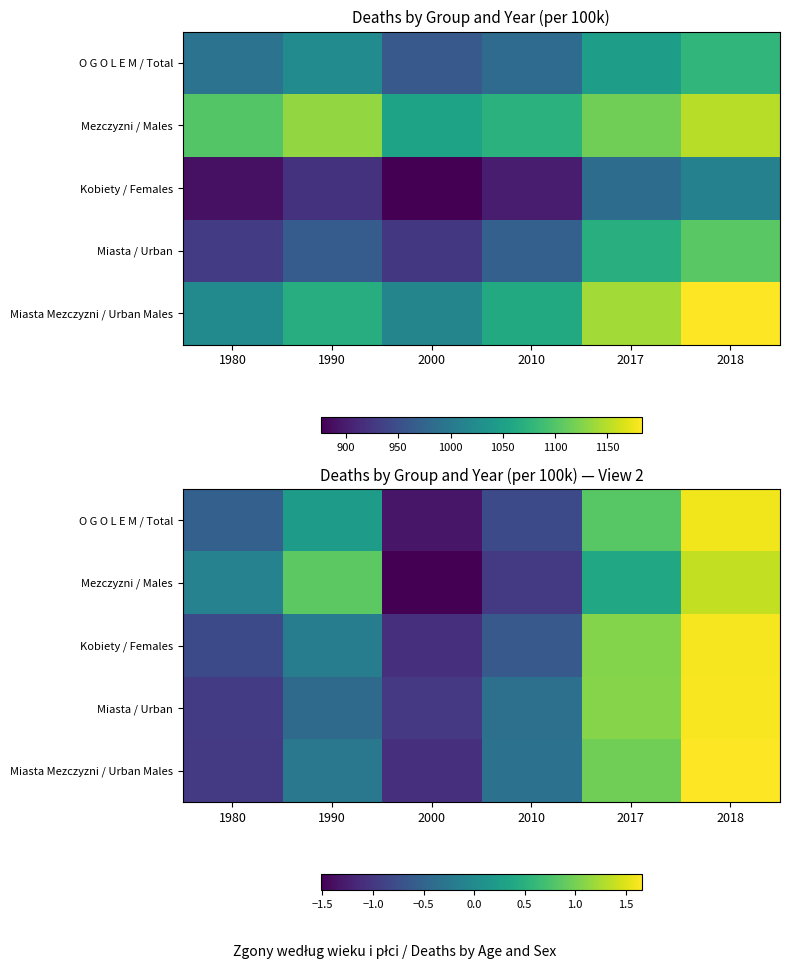

Is it true that O G O L E M / Total equals -1.3 at 2000?

True